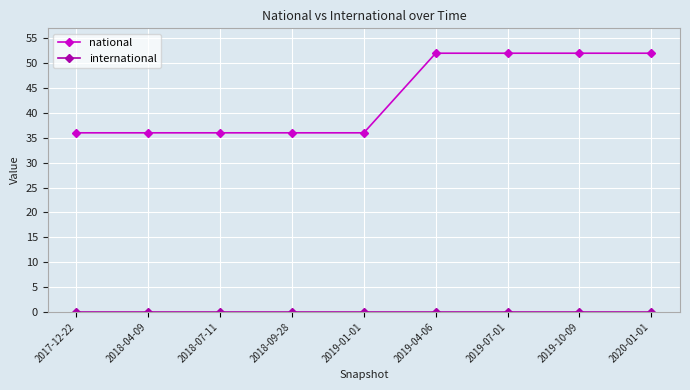

Which series has the widest spread of values?

national